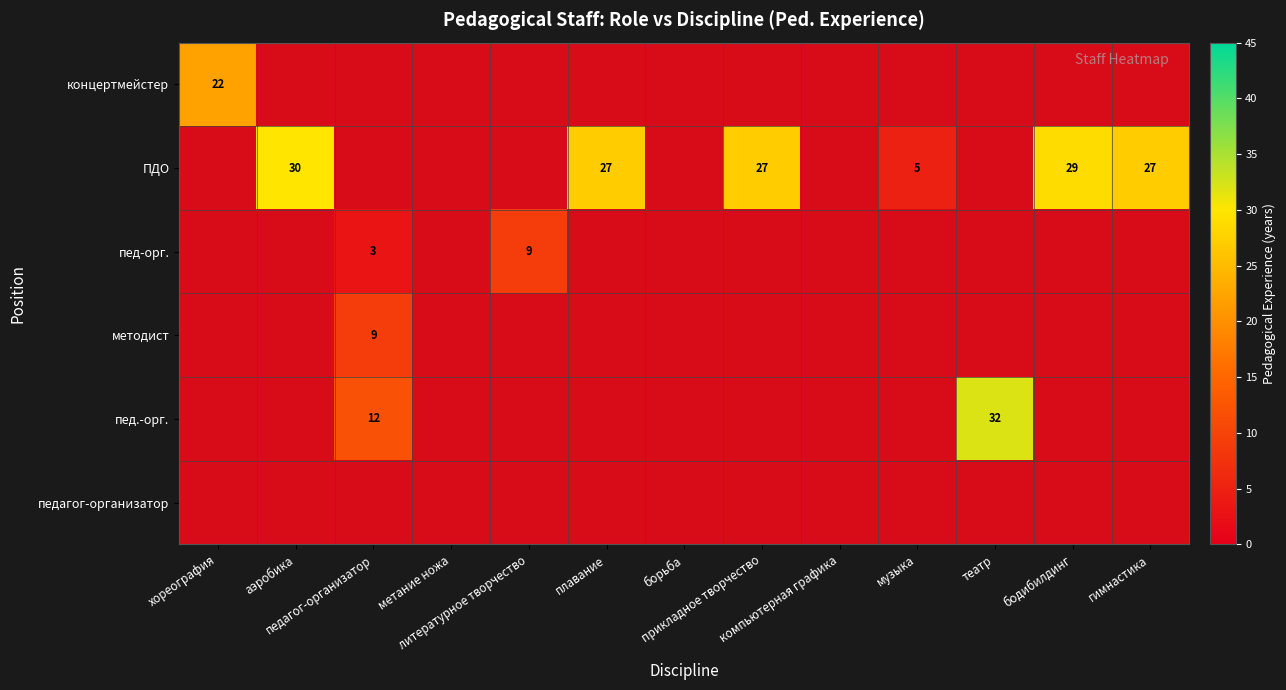

Is the value of концертмейстер at гимнастика greater than the value of пед-орг. at плавание?

No